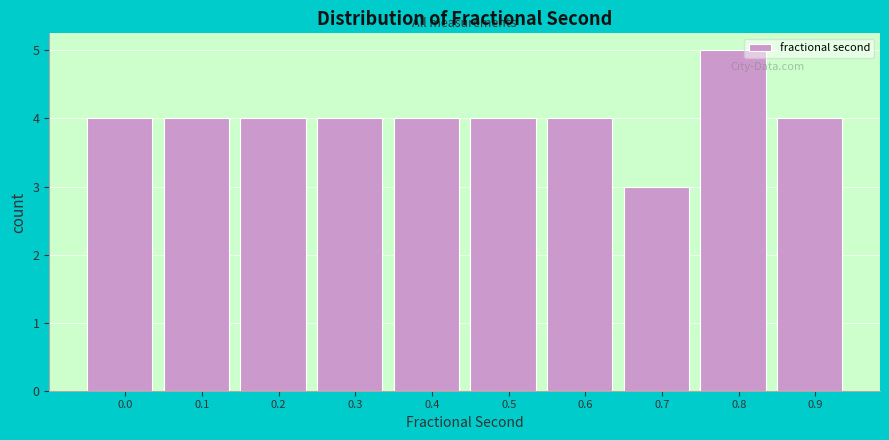

Reading right to left, extract all data points from this chart.

0.9=4	0.8=5	0.7=3	0.6=4	0.5=4	0.4=4	0.3=4	0.2=4	0.1=4	0.0=4